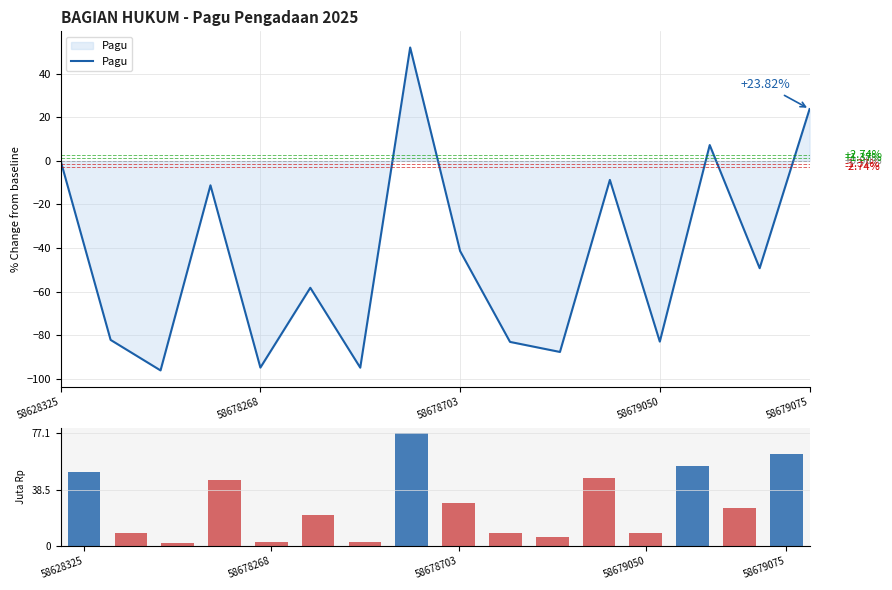

Which series changed the most between 10 and 13?

Pagu